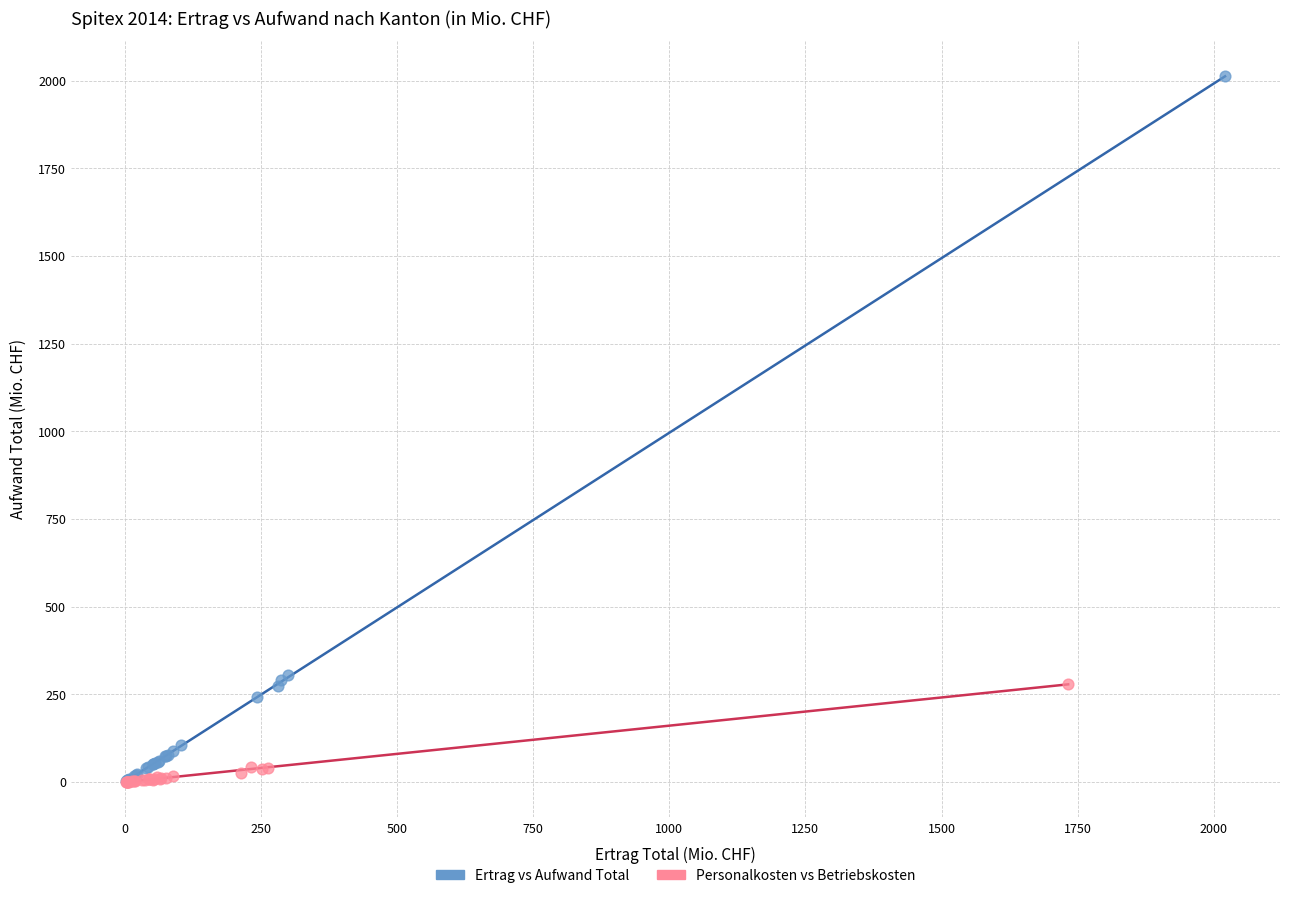

Which series has the widest spread of Y values?

Ertrag vs Aufwand Total